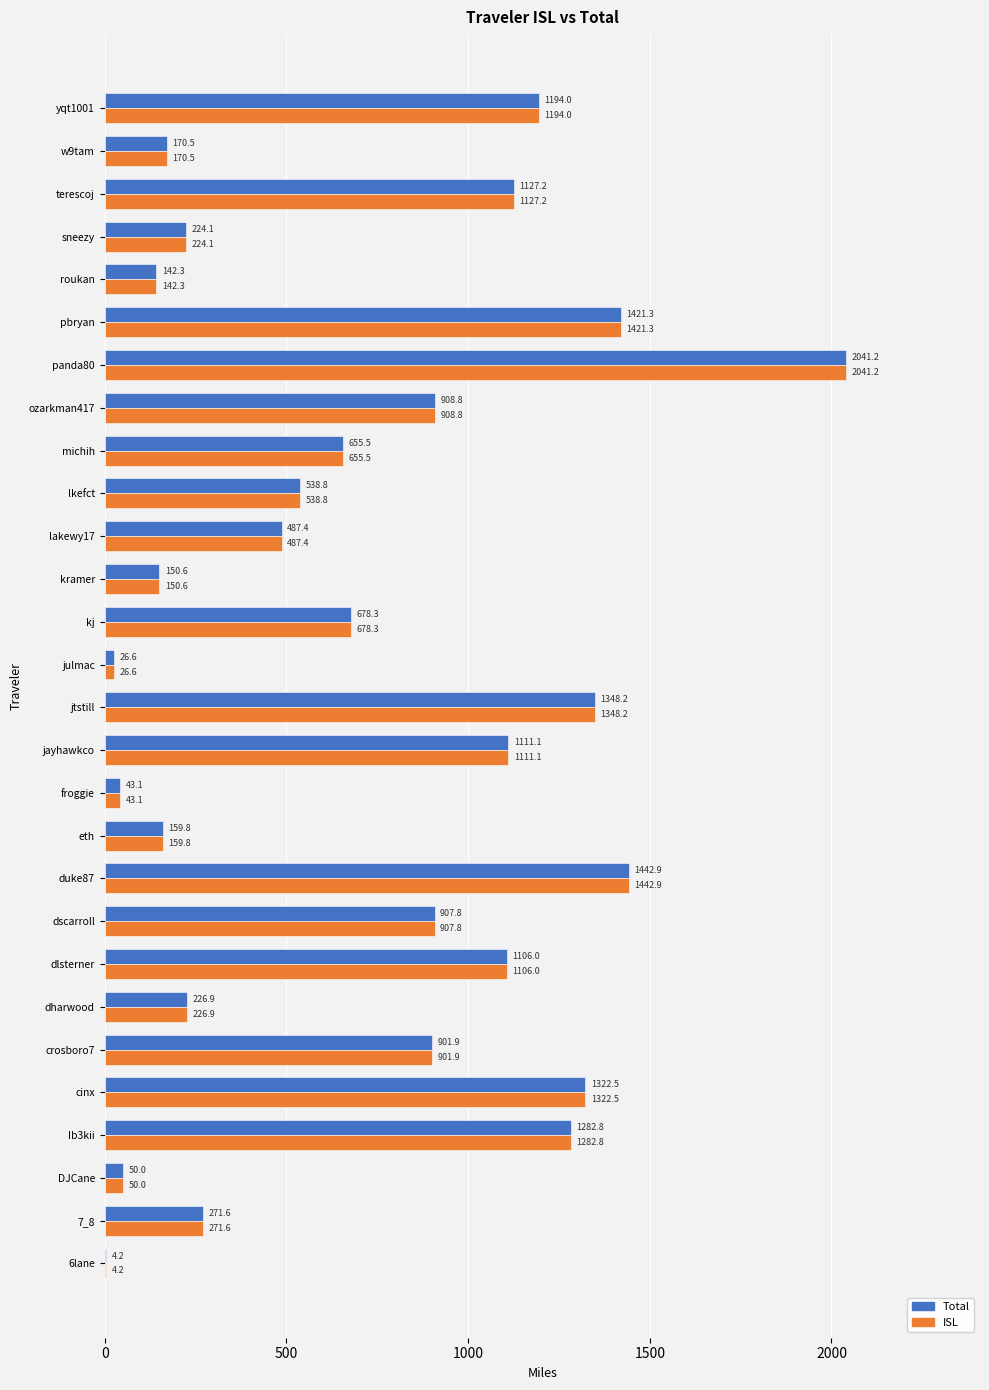

Which label corresponds to the largest value in the chart?

panda80